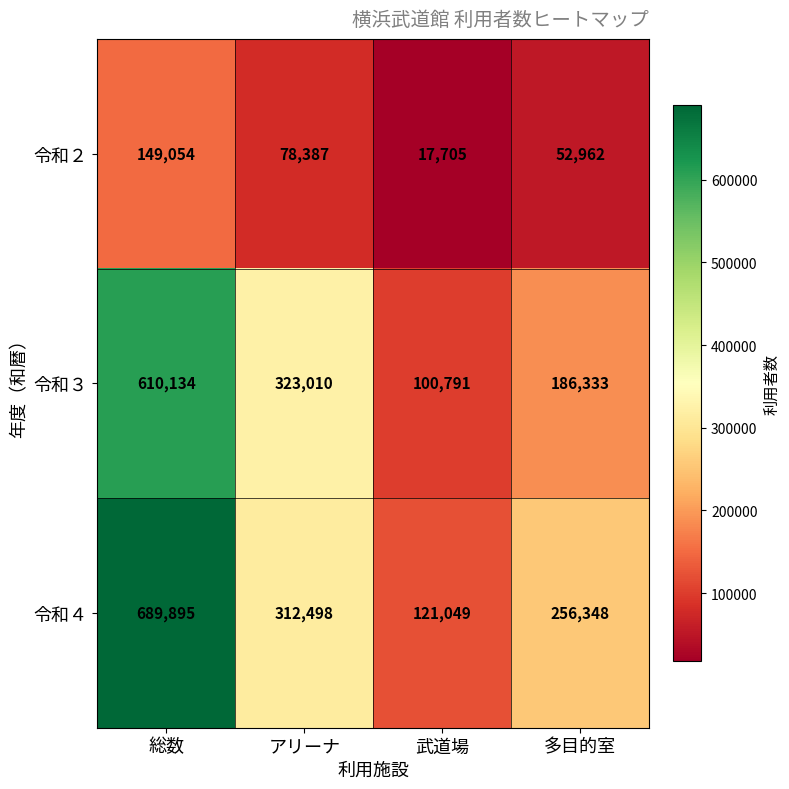

What is the smallest value displayed?

17705